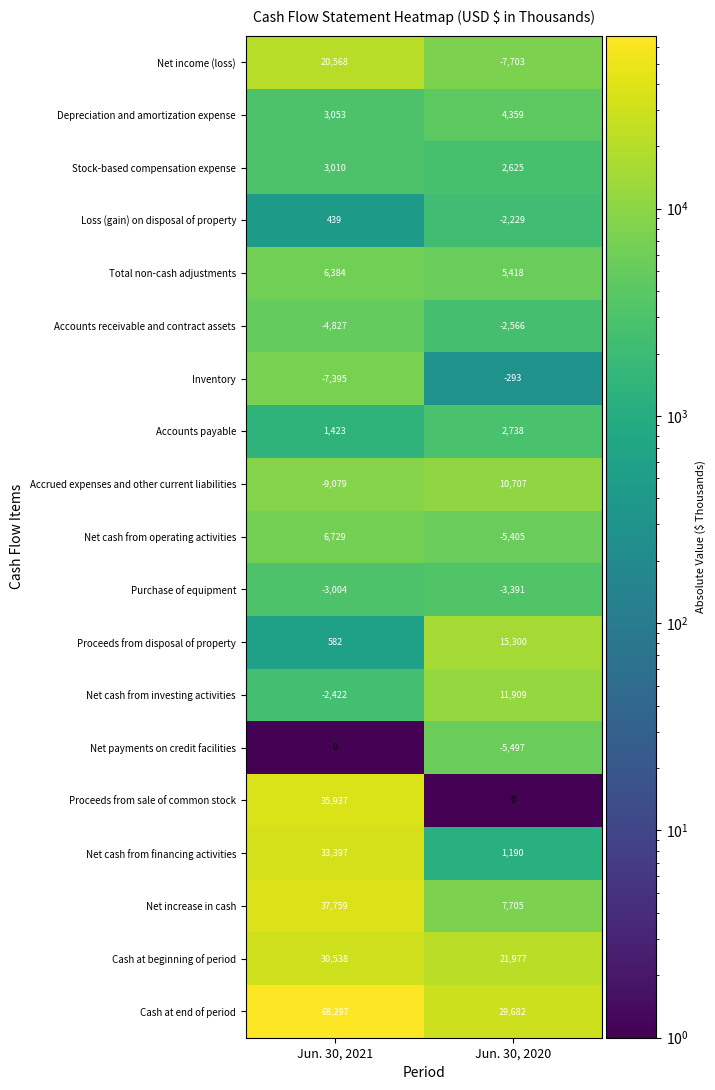

At Jun. 30, 2020, list the series in order from smallest to largest.

Net income (loss), Net payments on credit facilities, Net cash from operating activities, Purchase of equipment, Accounts receivable and contract assets, Loss (gain) on disposal of property, Inventory, Proceeds from sale of common stock, Net cash from financing activities, Stock-based compensation expense, Accounts payable, Depreciation and amortization expense, Total non-cash adjustments, Net increase in cash, Accrued expenses and other current liabilities, Net cash from investing activities, Proceeds from disposal of property, Cash at beginning of period, Cash at end of period